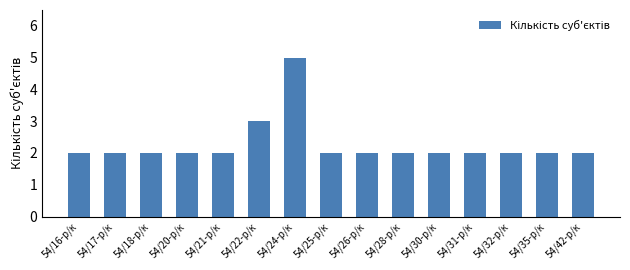

How many bars are there in total?

15